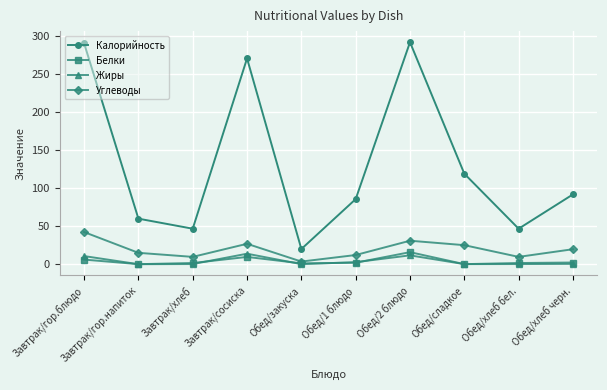

In Углеводы, how many points are lower than both neighbors (excluding endpoints)?

3